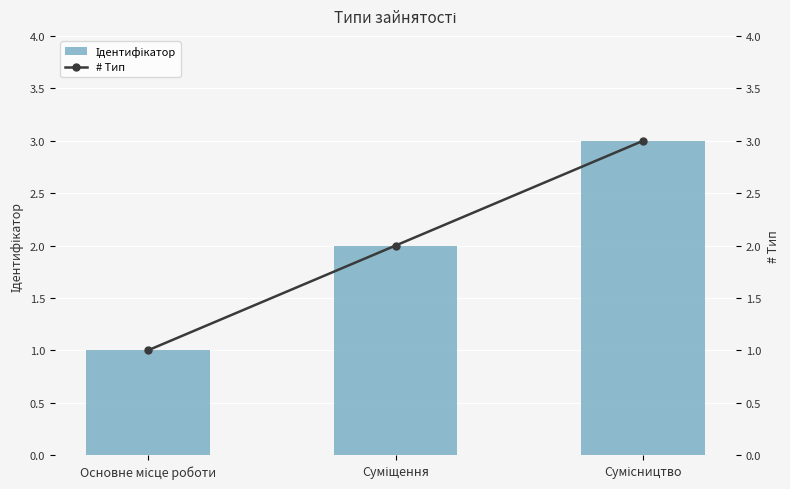

What are all the series names shown in the legend?

Ідентифікатор, # Тип